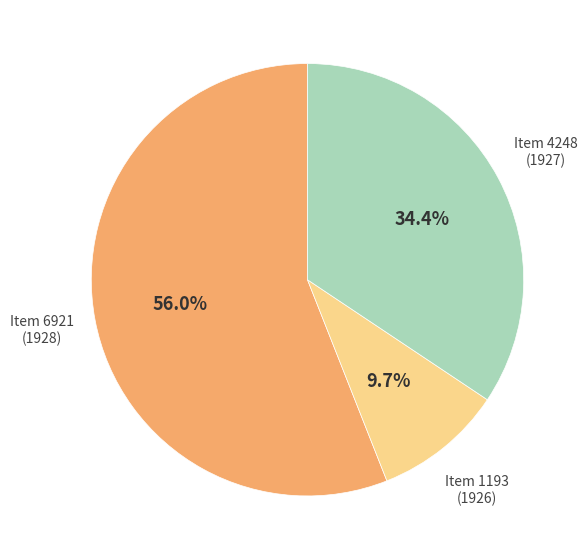

What is the largest slice in the pie chart?

Item 6921 (1928)